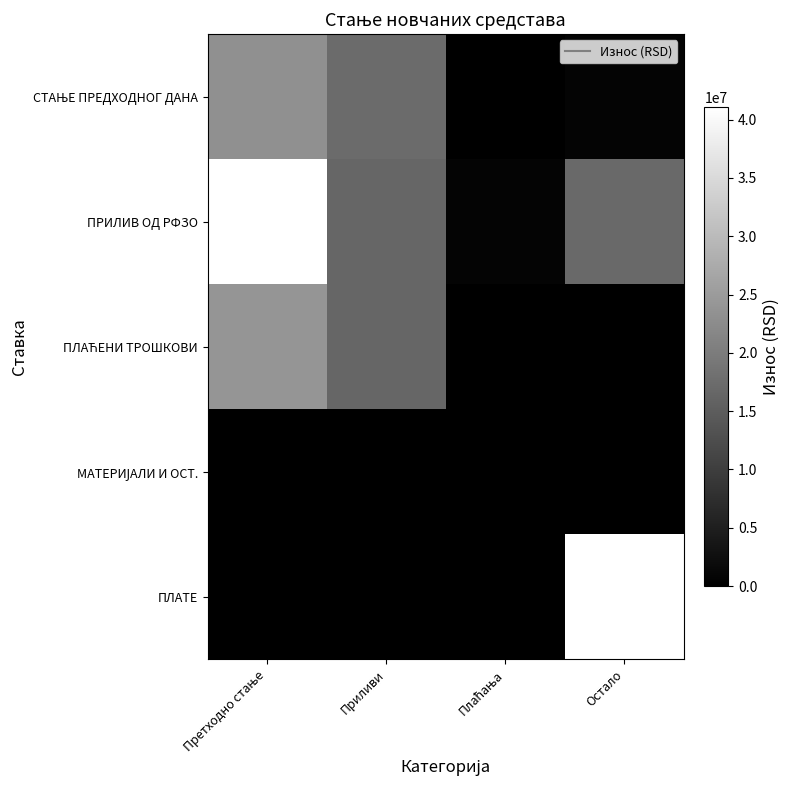

What is the difference between the maximum and minimum values in the МАТЕРИЈАЛИ И ОСТ. series?

14471.3